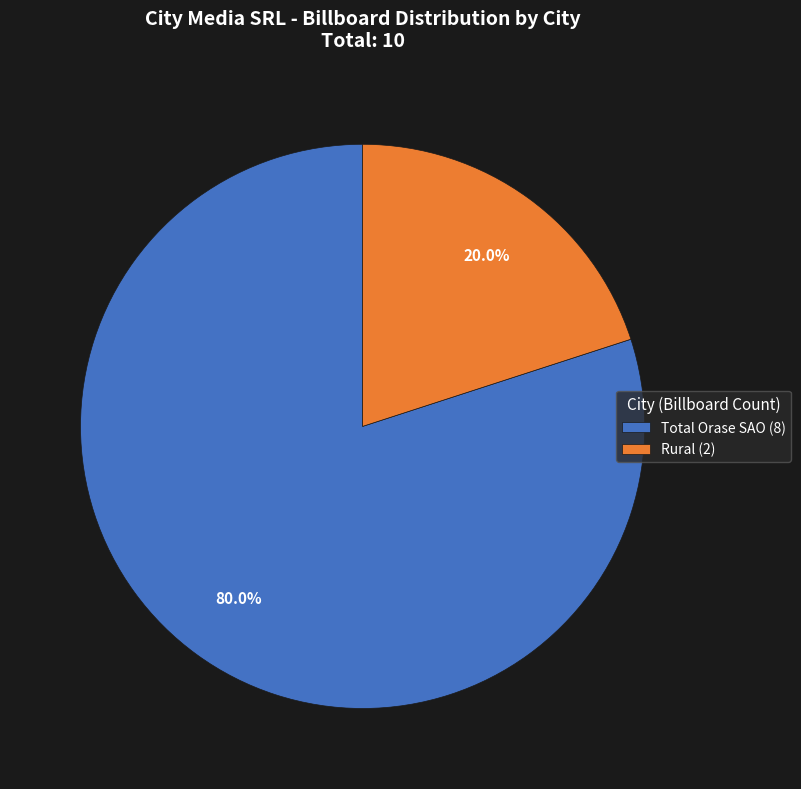

Count the number of slices in the pie.

2